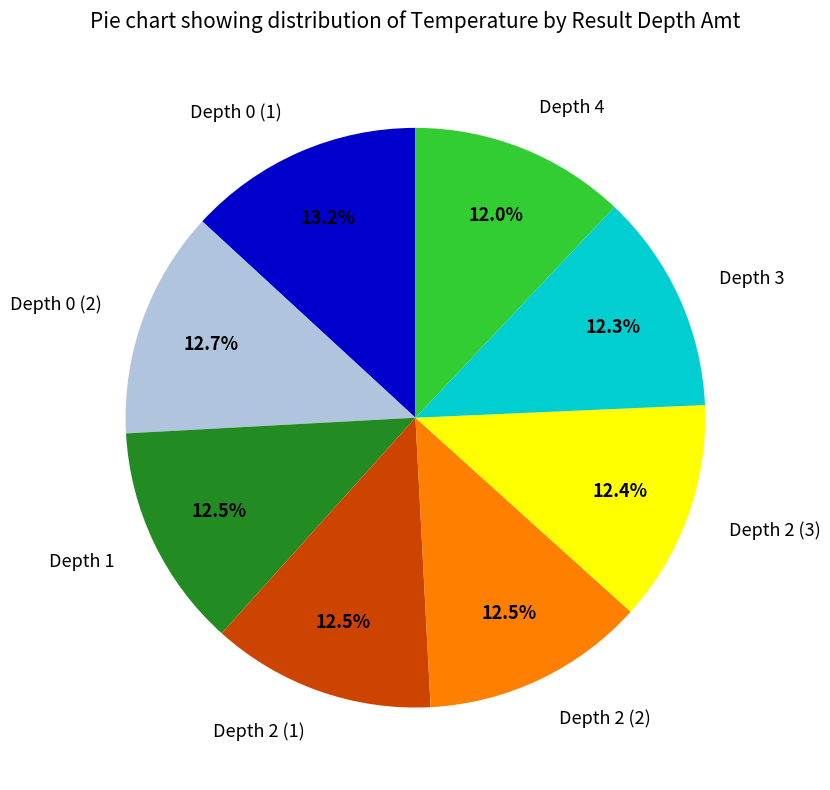

True or false: Depth 2 (3) accounts for 27% of the total.

False